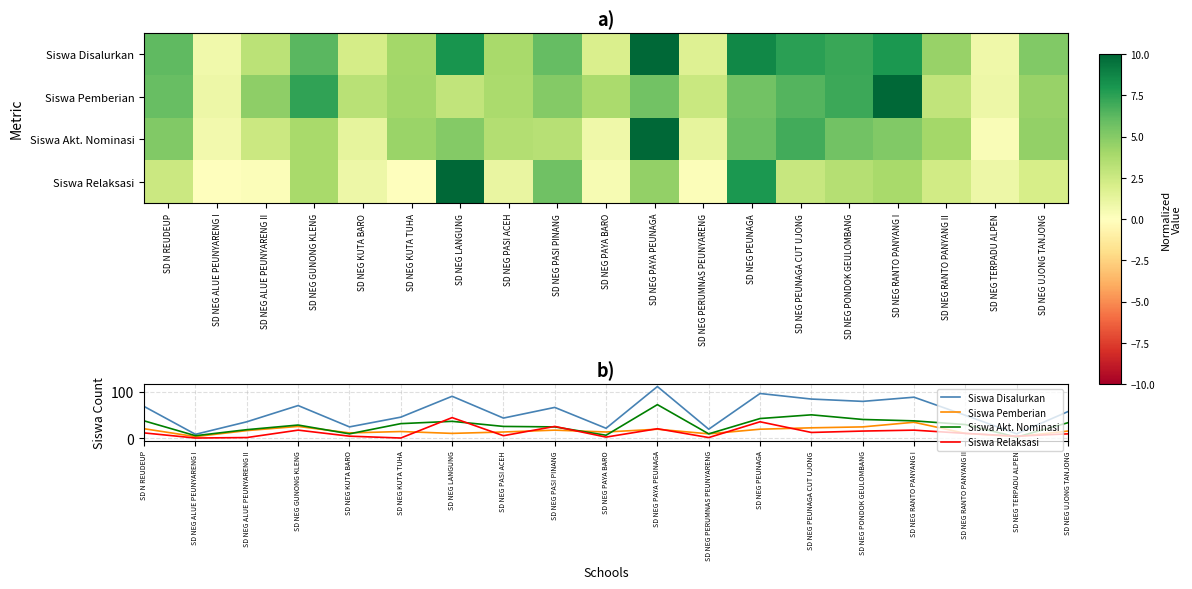

At how many categories does at least one series exceed 16?

17